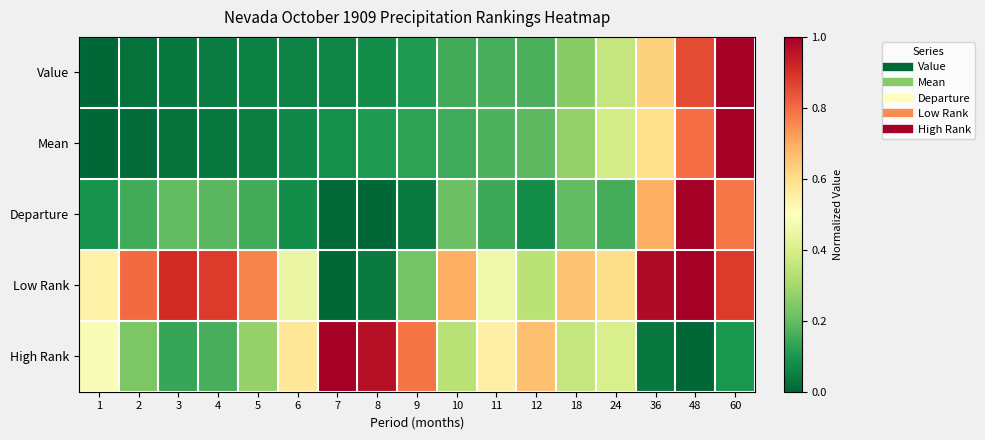

Reading left to right, what are all the values shown in this chart?

Value: 1=0.0	2=0.0	3=0.0	4=0.0	5=0.1	6=0.1	7=0.1	8=0.1	9=0.1	10=0.2	11=0.2	12=0.2	18=0.3	24=0.4	36=0.6	48=0.9	60=1.0
Mean: 1=0.0	2=0.0	3=0.0	4=0.0	5=0.0	6=0.1	7=0.1	8=0.1	9=0.1	10=0.2	11=0.2	12=0.2	18=0.3	24=0.4	36=0.6	48=0.8	60=1.0
Departure: 1=0.1	2=0.2	3=0.2	4=0.2	5=0.2	6=0.1	7=0.0	8=0.0	9=0.0	10=0.2	11=0.1	12=0.1	18=0.2	24=0.2	36=0.7	48=1.0	60=0.8
Low Rank: 1=0.5	2=0.8	3=0.9	4=0.9	5=0.8	6=0.4	7=0.0	8=0.0	9=0.2	10=0.7	11=0.5	12=0.3	18=0.7	24=0.6	36=1.0	48=1.0	60=0.9
High Rank: 1=0.5	2=0.2	3=0.1	4=0.2	5=0.3	6=0.6	7=1.0	8=1.0	9=0.8	10=0.3	11=0.6	12=0.7	18=0.4	24=0.4	36=0.0	48=0.0	60=0.1